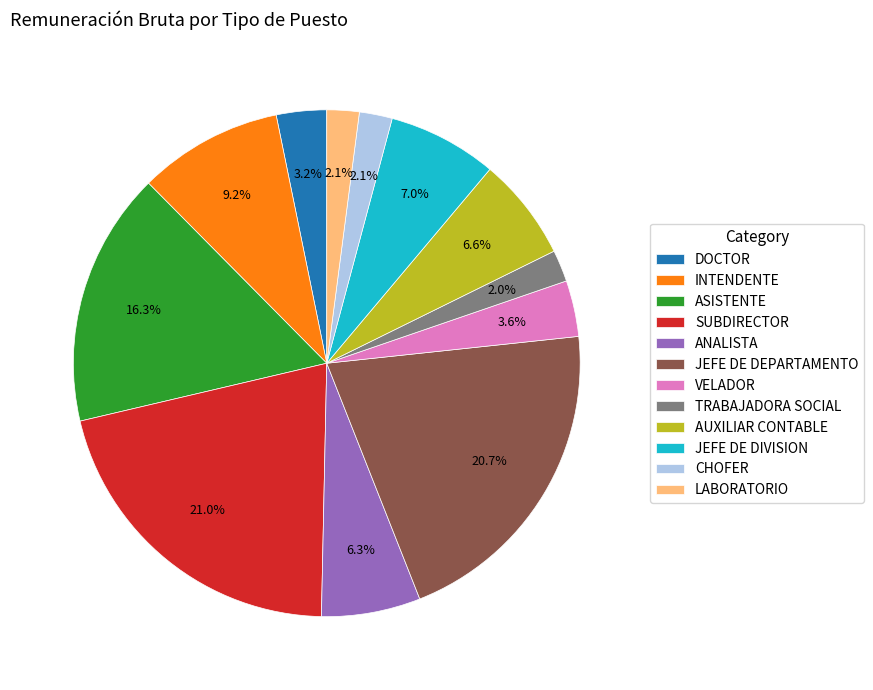

What percentage is NOT represented by VELADOR?

96.4%